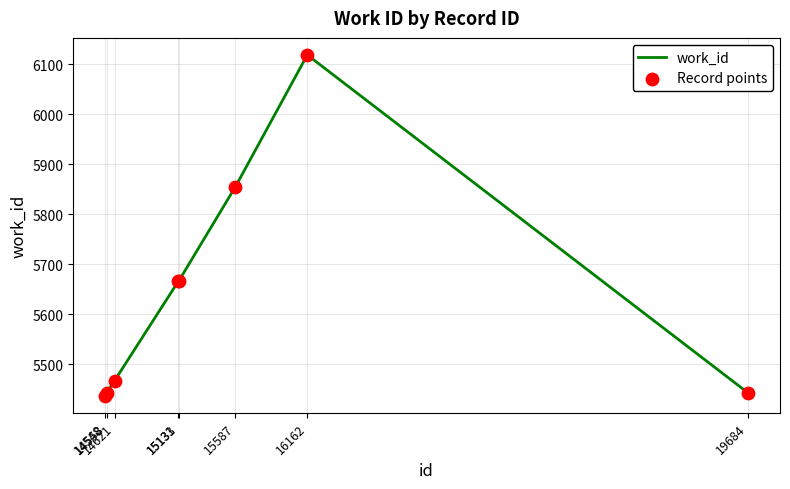

True or false: the data has more than 0 interior local peaks.

True